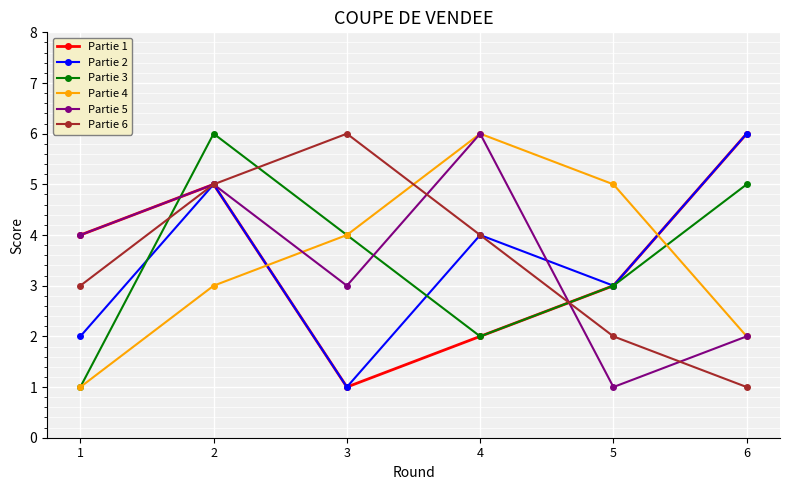

Reading left to right, list all the values displayed in this chart.

Partie 1: 4	5	1	2	3	6
Partie 2: 2	5	1	4	3	6
Partie 3: 1	6	4	2	3	5
Partie 4: 1	3	4	6	5	2
Partie 5: 4	5	3	6	1	2
Partie 6: 3	5	6	4	2	1